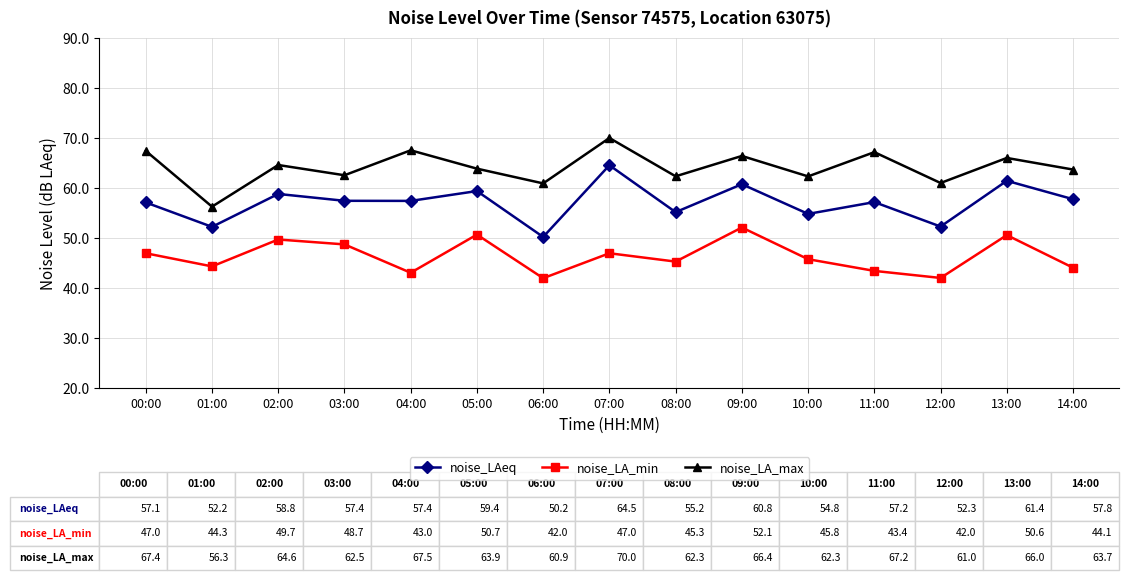

What is the spread (max minus min) of values at 09:00?

14.3